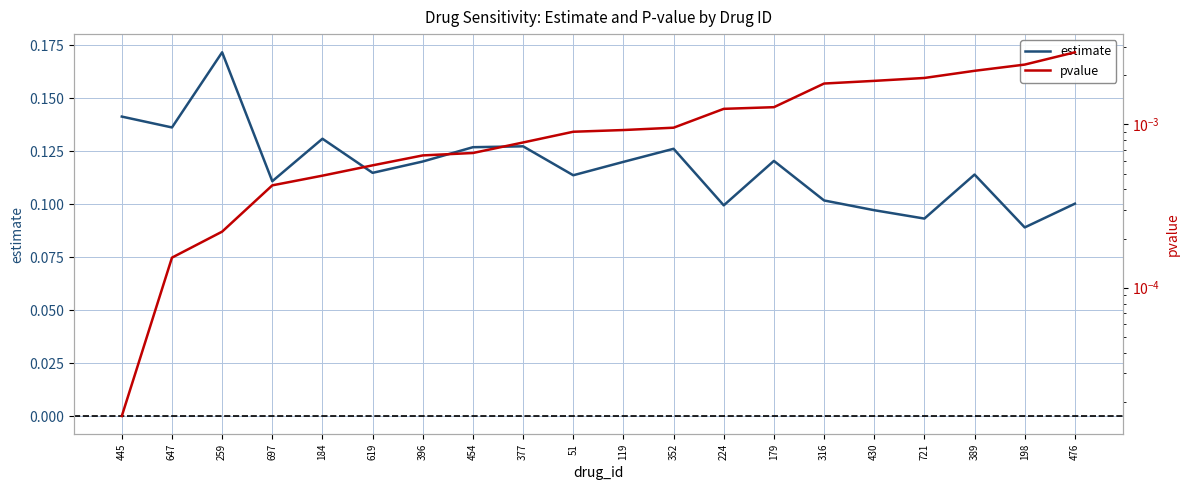

Is it true that pvalue equals 0.0 at 224?

False